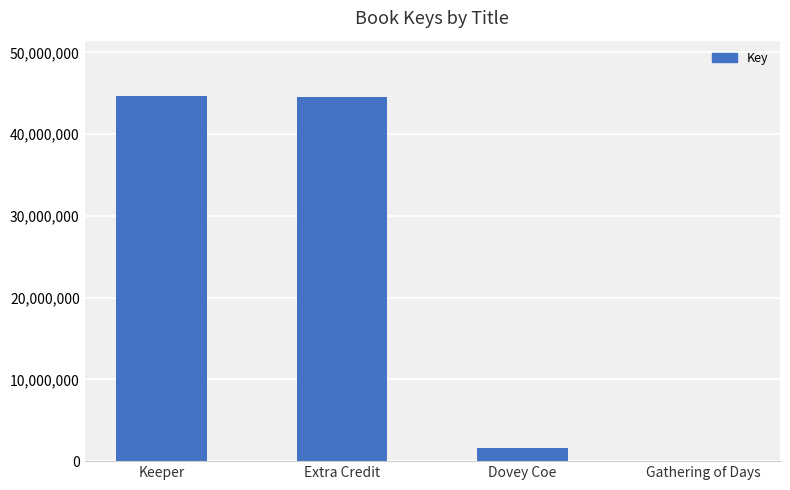

Reading right to left, what are all the values shown in this chart?

Gathering of Days=5314	Dovey Coe=1563115	Extra Credit=44494298	Keeper=44734568